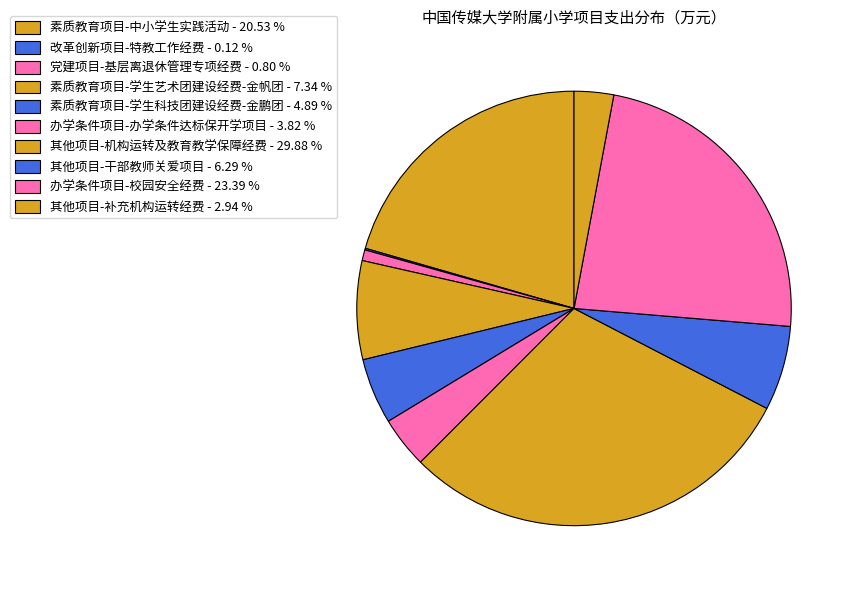

To the nearest percent, what is the combined percentage of 办学条件项目-办学条件达标保开学项目 and 办学条件项目-校园安全经费?

27%